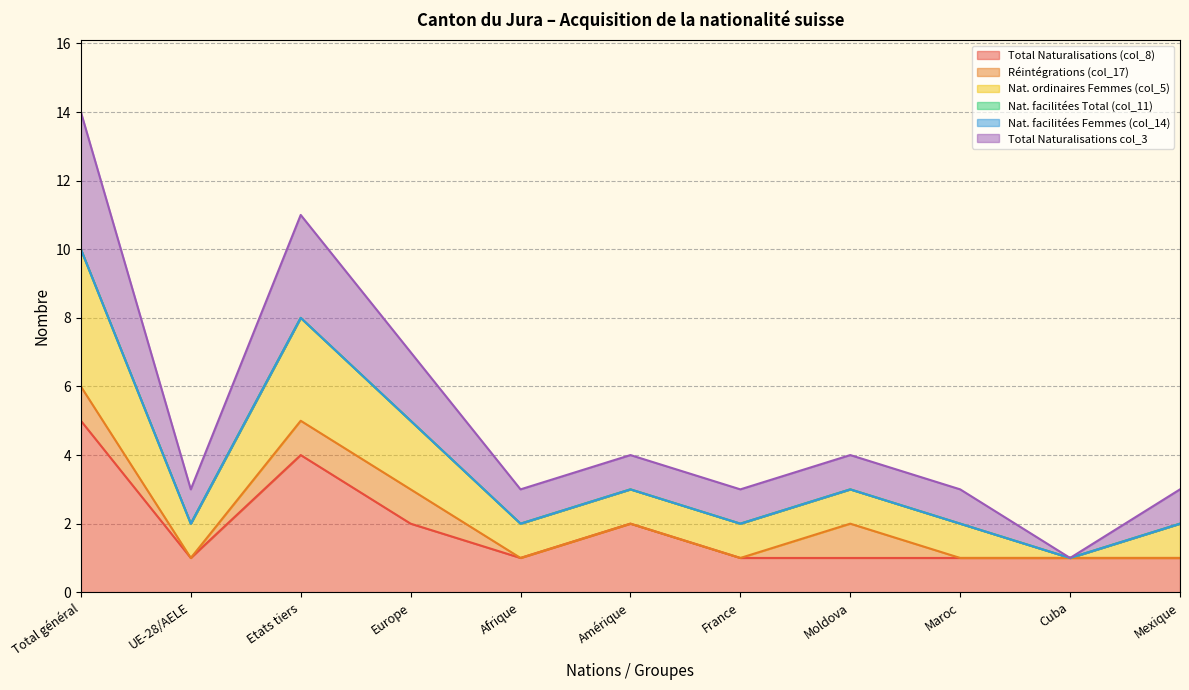

What is the spread (max minus min) of values at Total général?

9